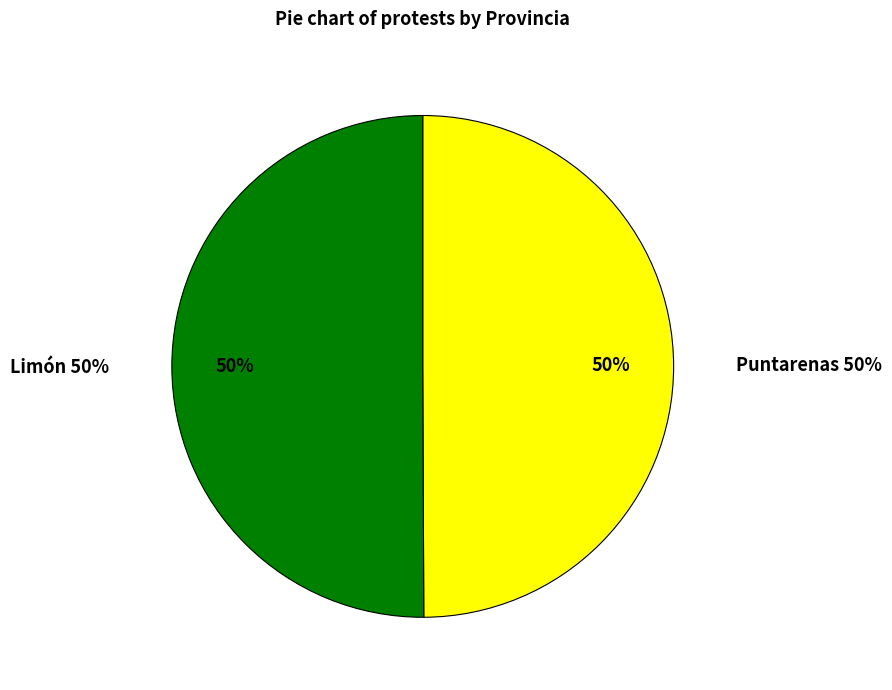

To the nearest percent, what percentage of the pie is Puntarenas?

50%